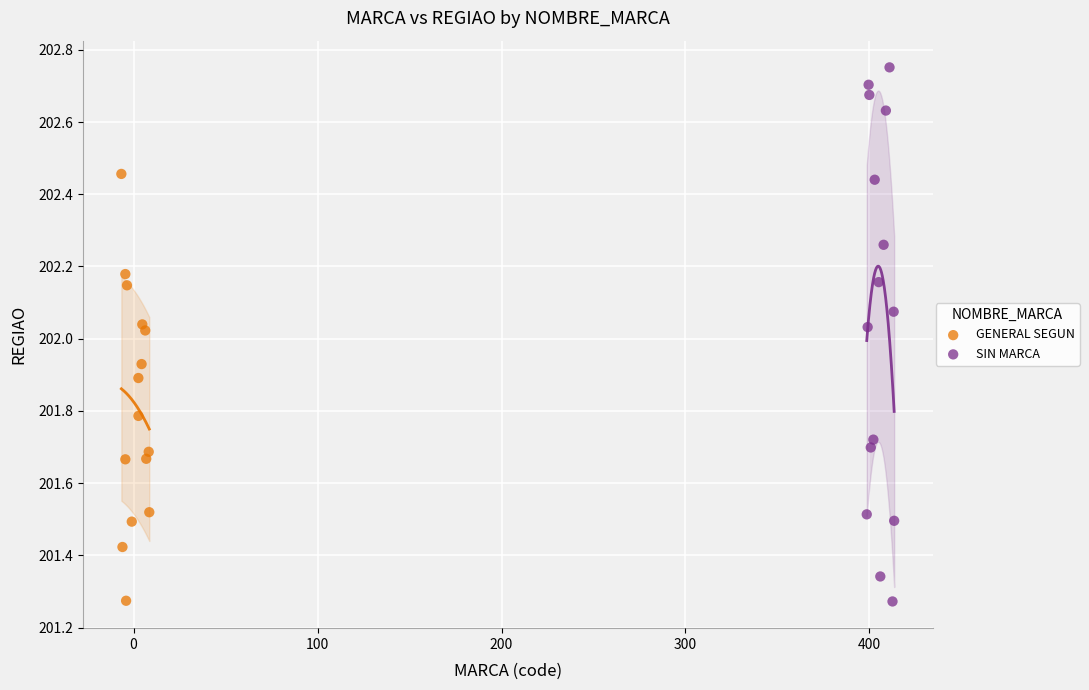

Which series has the widest spread of Y values?

SIN MARCA